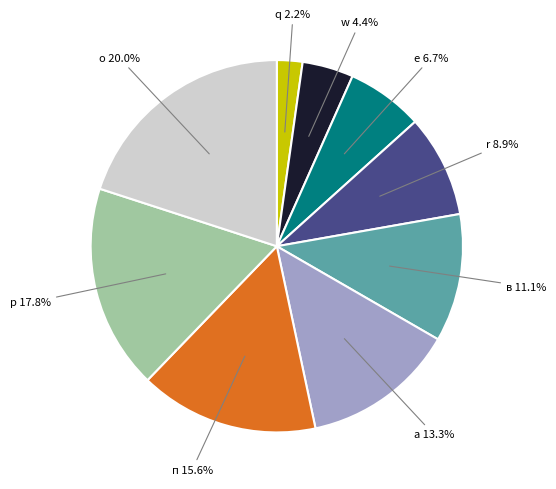

Is there any slice that represents more than half of the pie?

No